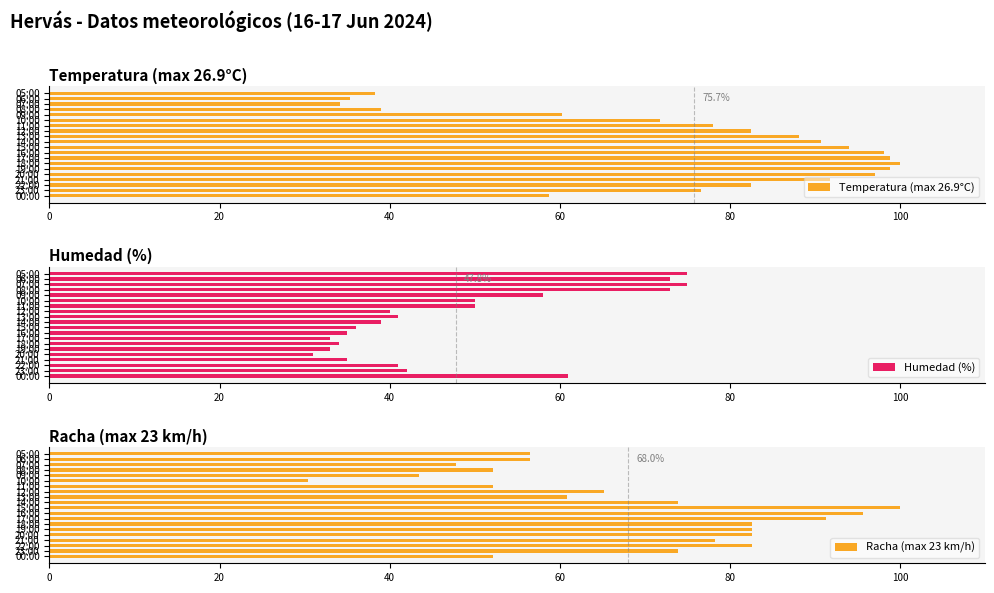

What is the difference between the Temperatura (max 26.9°C) values at 16:00 and 00:00?

39.4